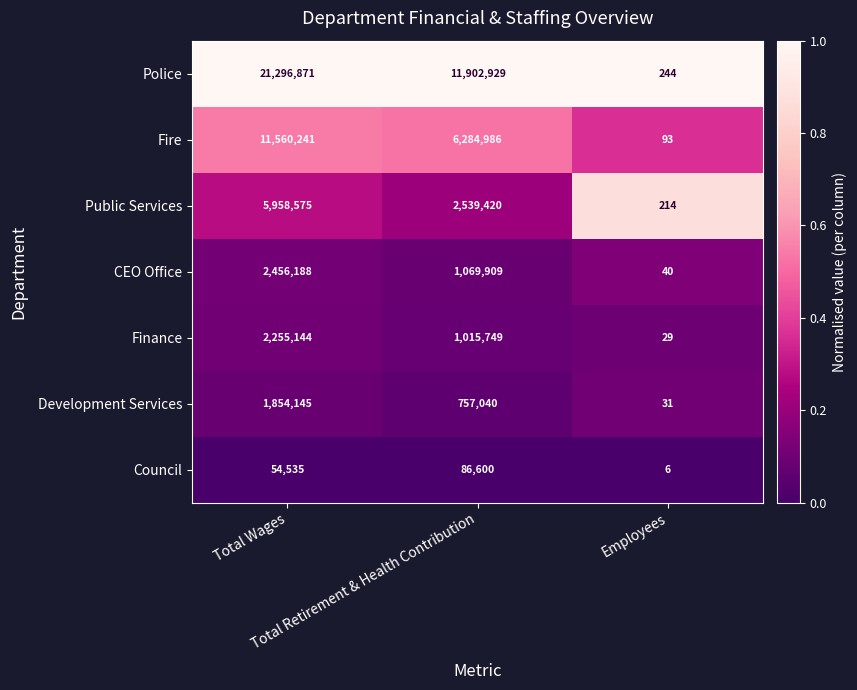

Which series has the widest spread of values?

Police